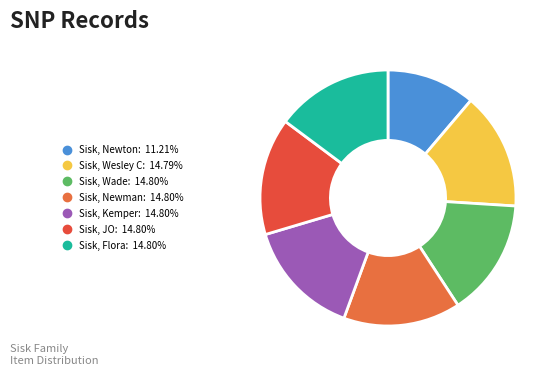

How many slices are in this pie chart?

7